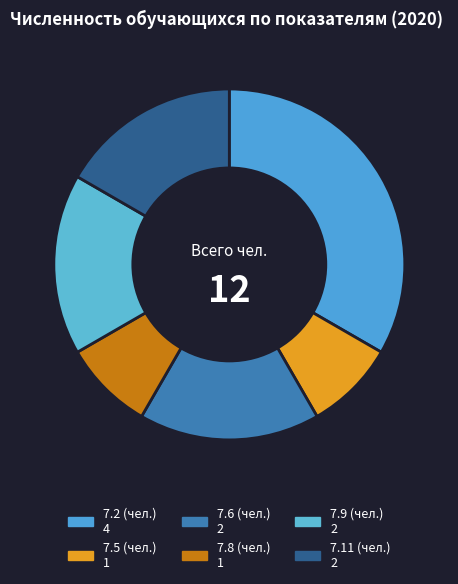

What percentage do 7.2 (чел.) and 7.11 (чел.) together represent?

50.0%